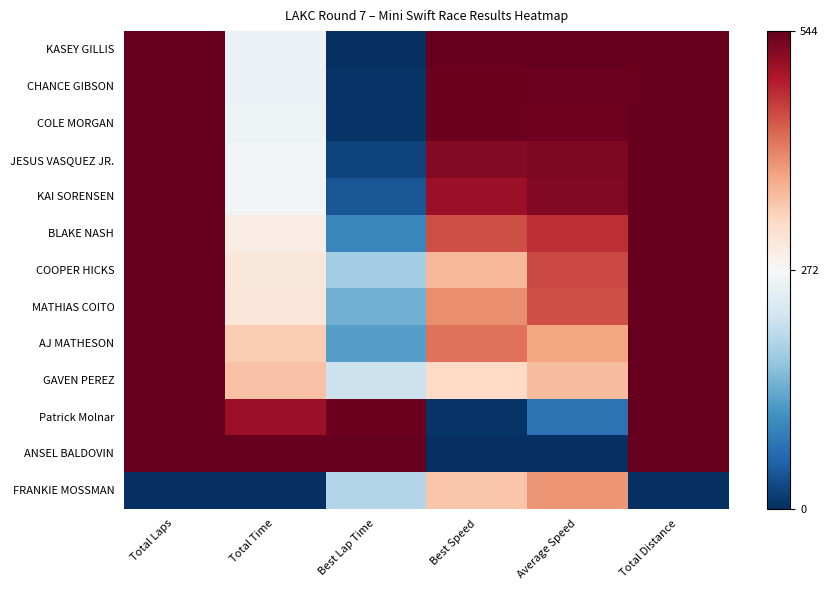

What is the spread (max minus min) of values at Total Laps?

544.0